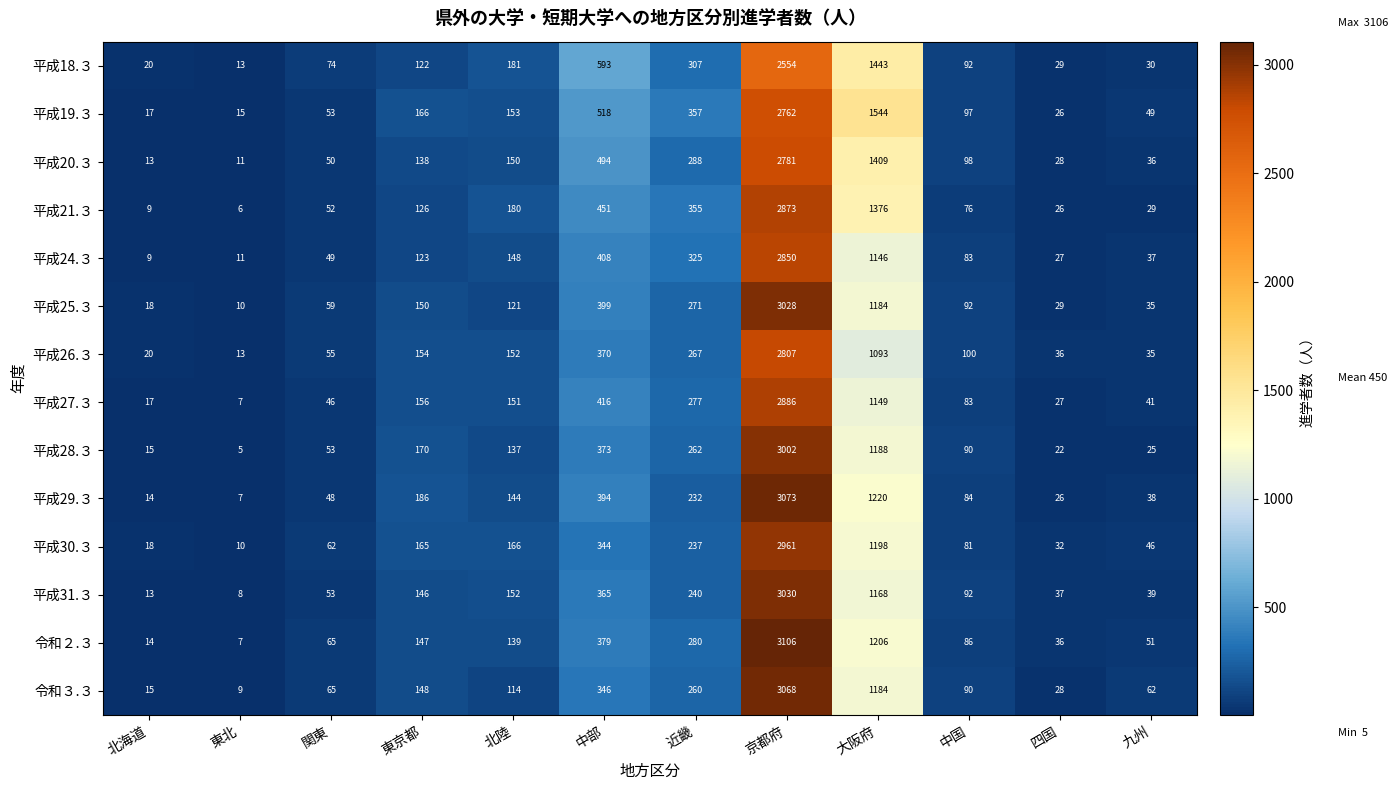

Where does the 平成26.３ series first go above 152?

東京都